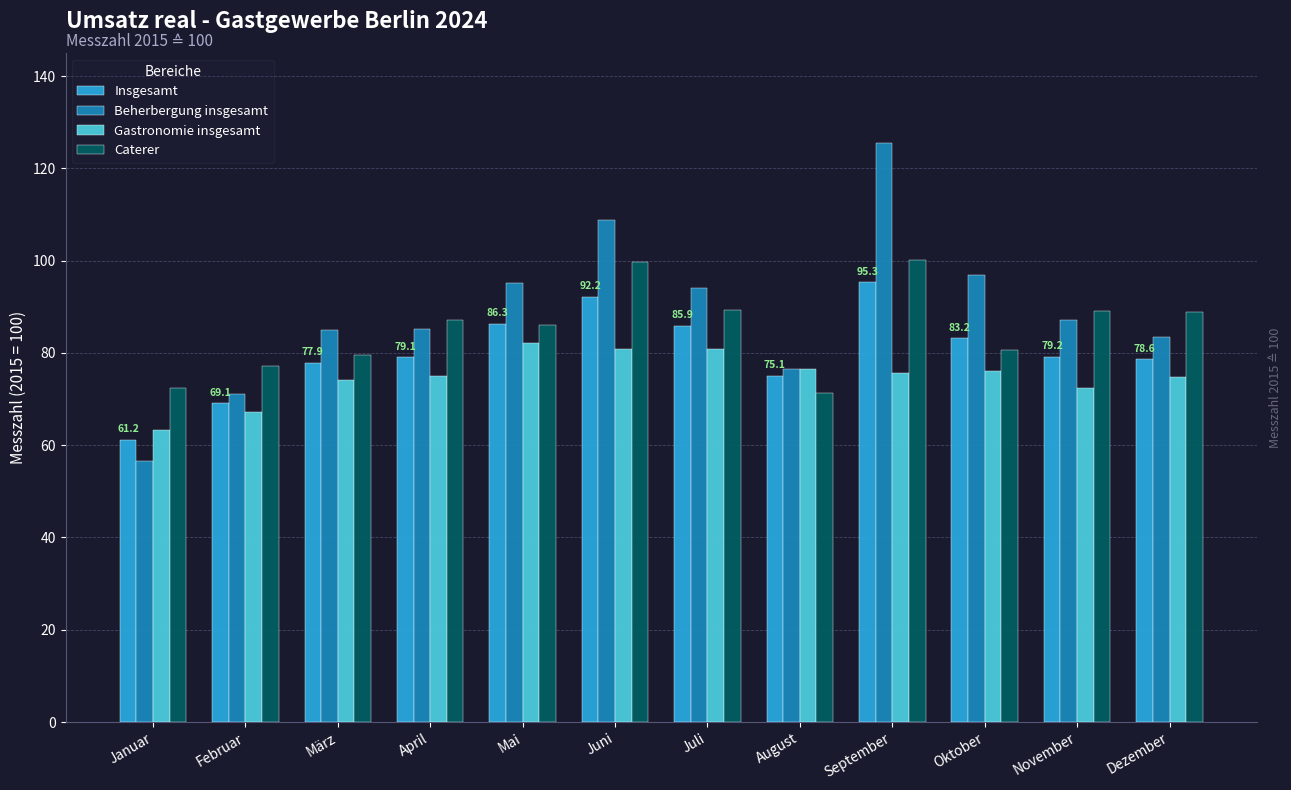

Are the bars horizontal?

No